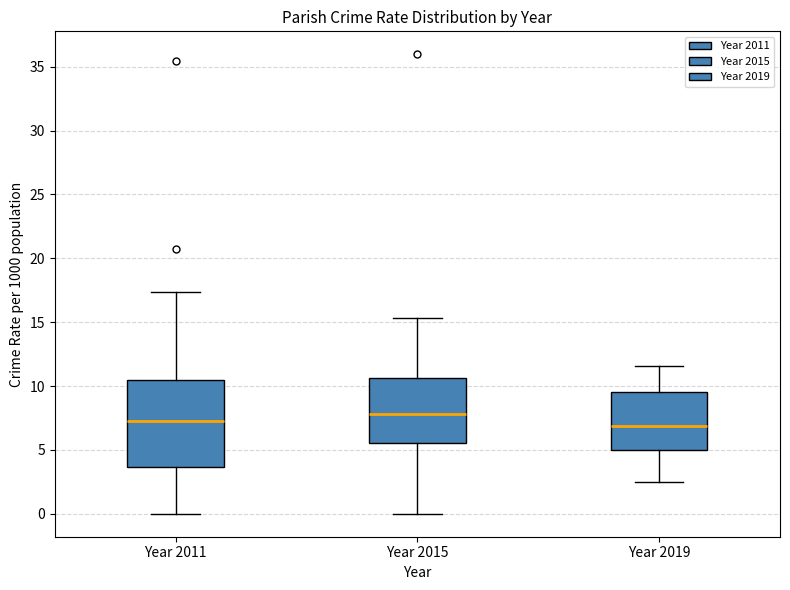

Comparing the boxes themselves (not the whiskers), which one is the tallest?

Year 2011